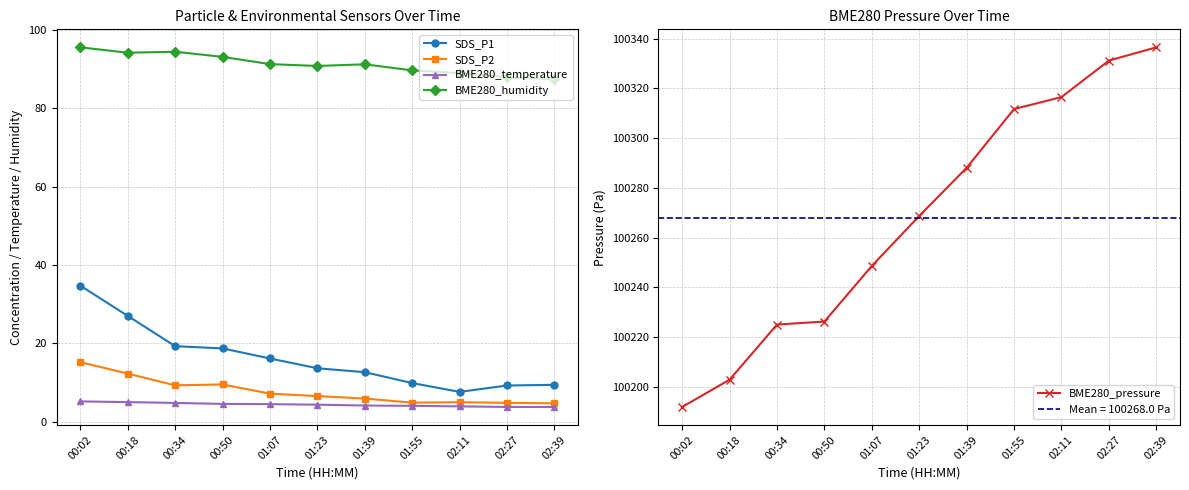

Rank the categories by SDS_P2 value from lowest to highest.

02:39, 02:27, 01:55, 02:11, 01:39, 01:23, 01:07, 00:34, 00:50, 00:18, 00:02